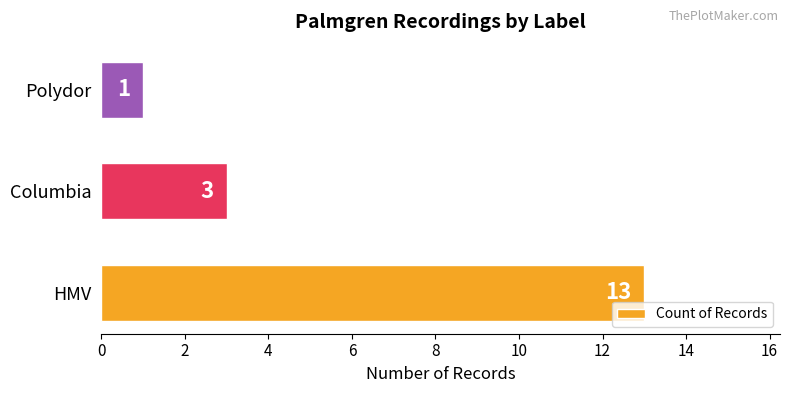

Between Polydor and HMV, which is larger?

HMV